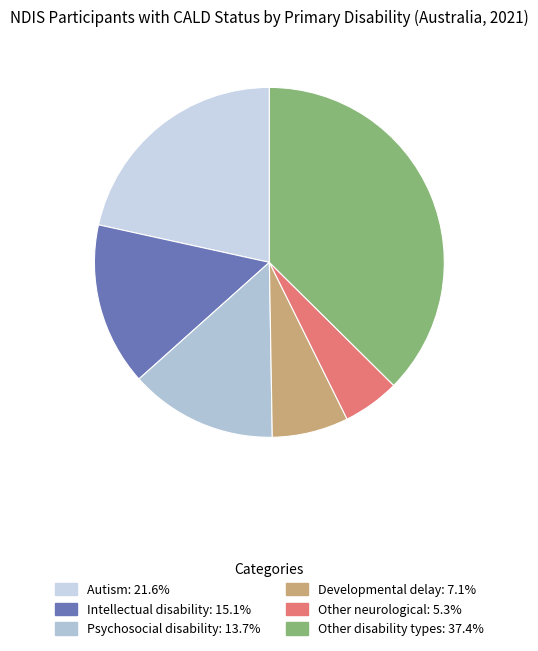

Does Autism represent more than half of the total?

No